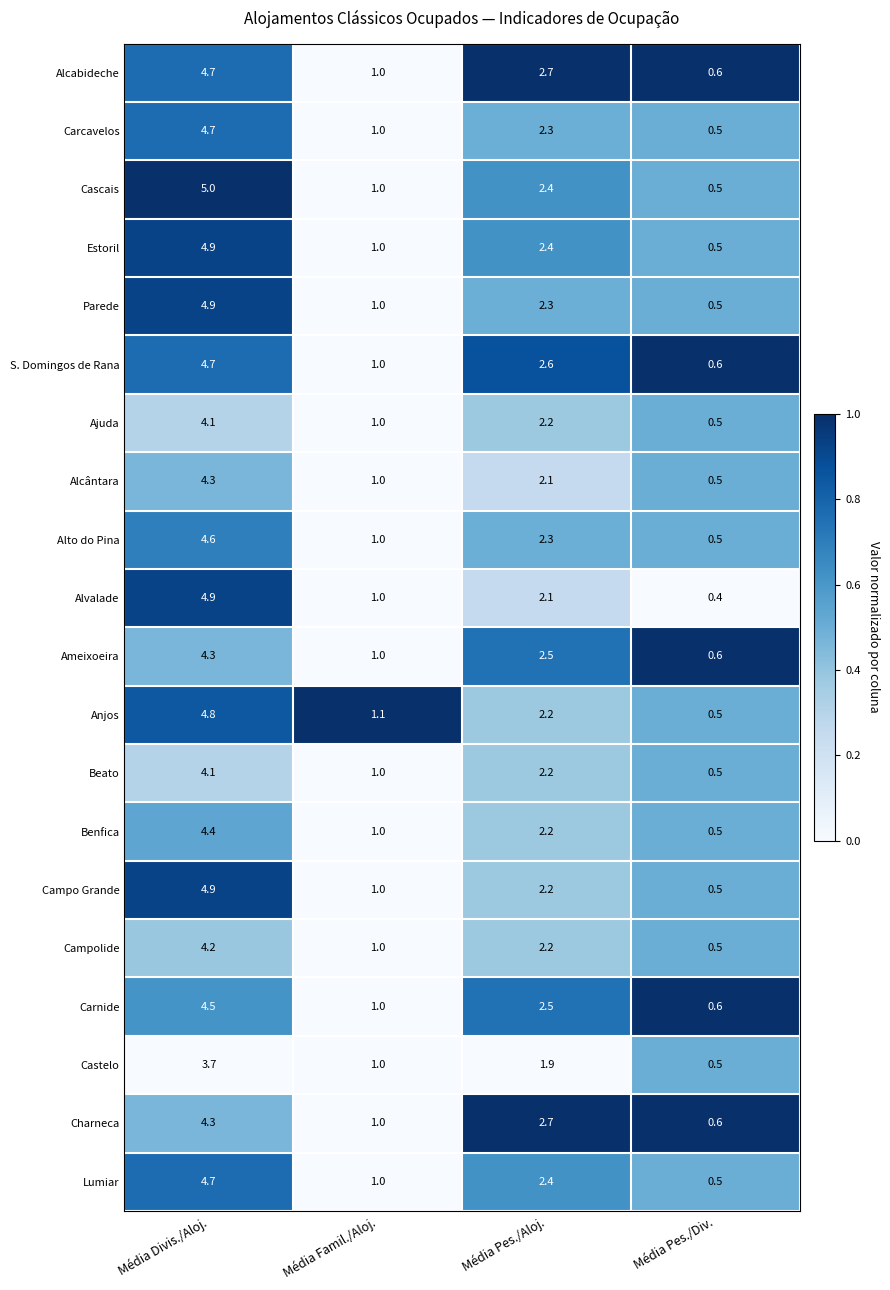

Between Média Divis./Aloj. and Média Pes./Aloj., which series saw the biggest shift?

Alvalade